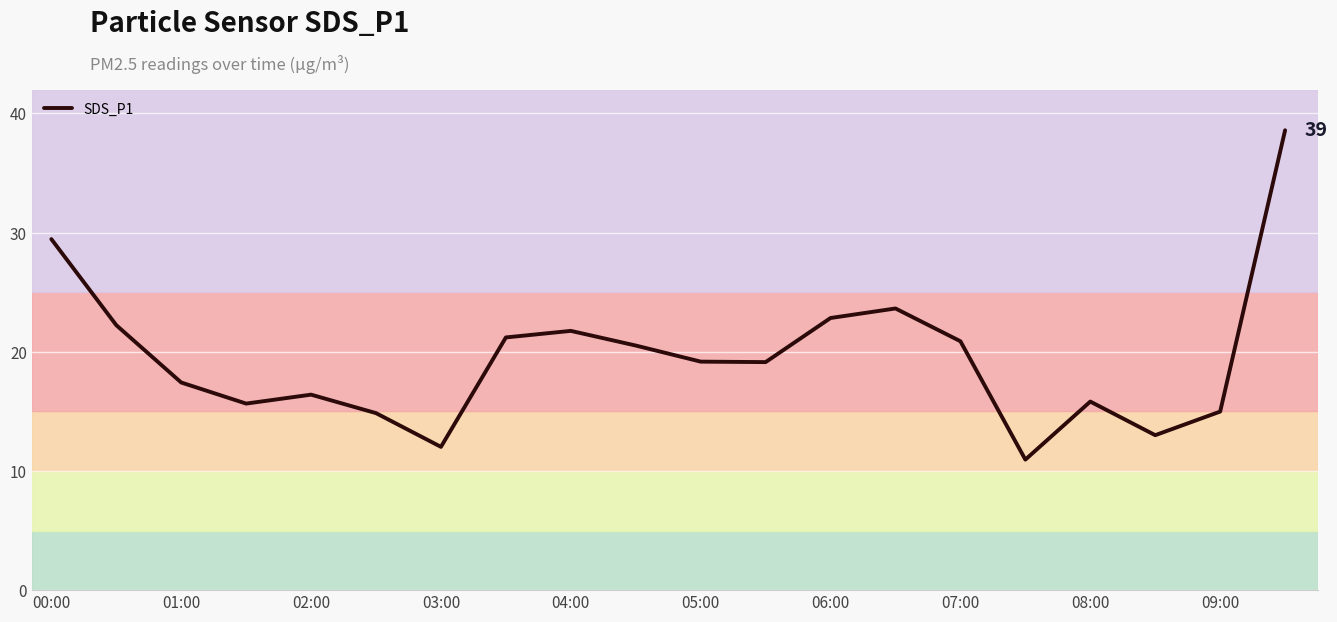

What is the greatest value displayed?

38.6